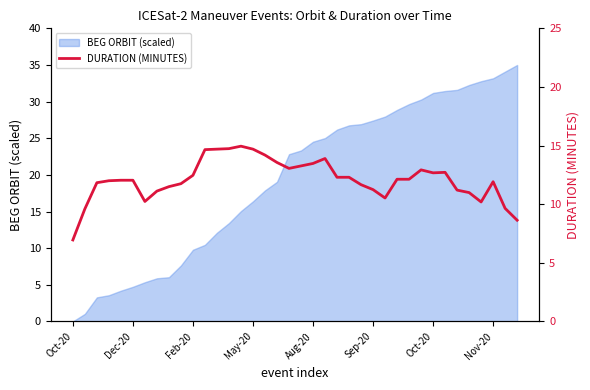

What is the sum of the values at 27 and 8?

23.6